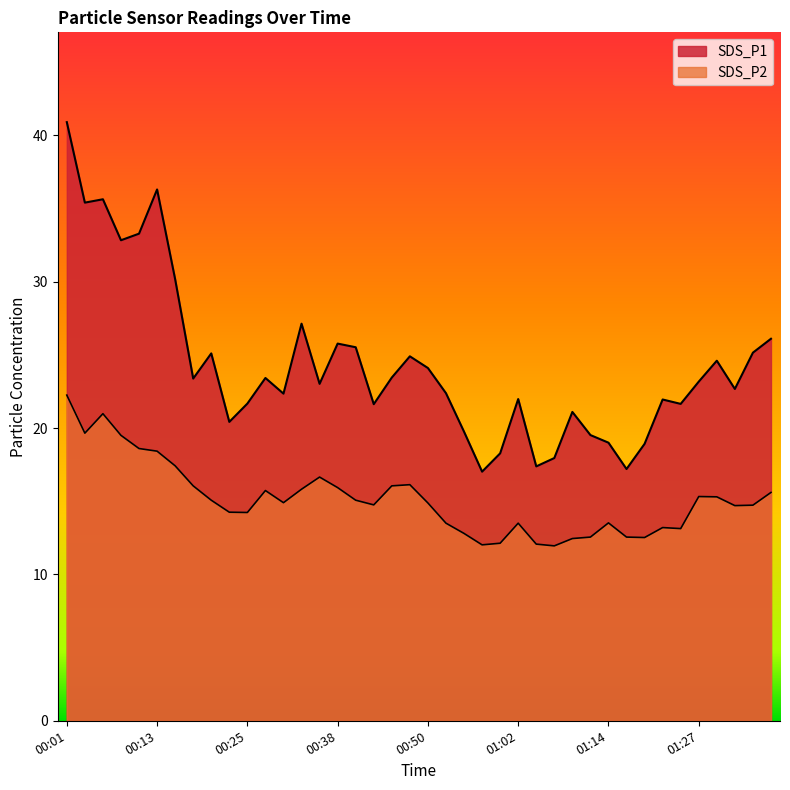

True or false: SDS_P1 has a value of 28.9 at 01:22.

False